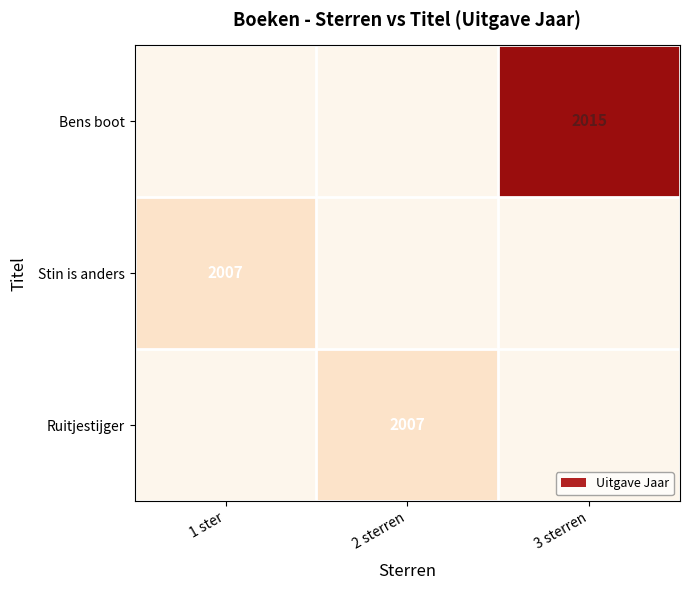

The value of Ruitjestijger at 2 sterren is 1231. True or false?

False